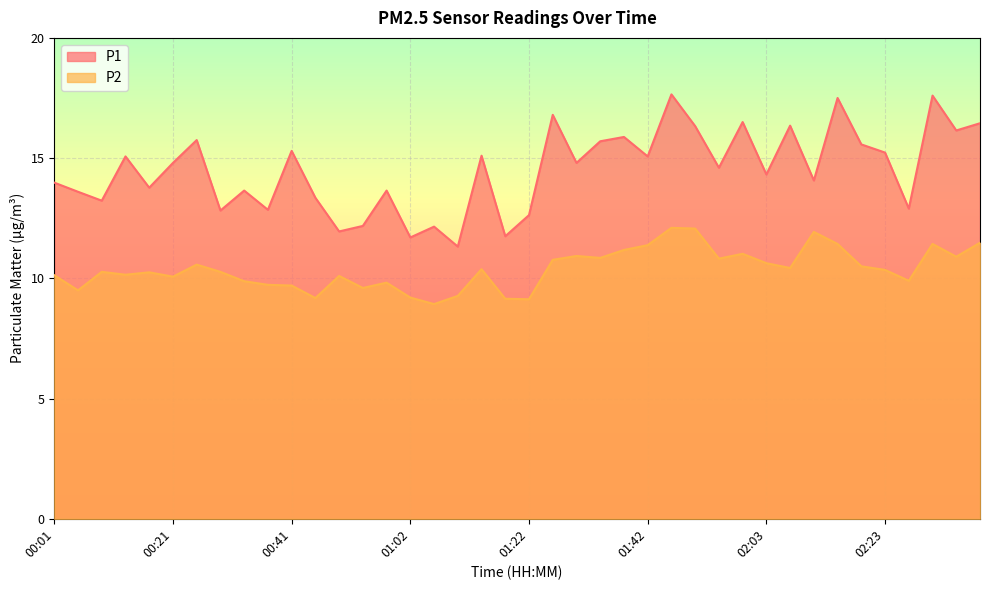

Read the P2 value at 00:09.

10.3